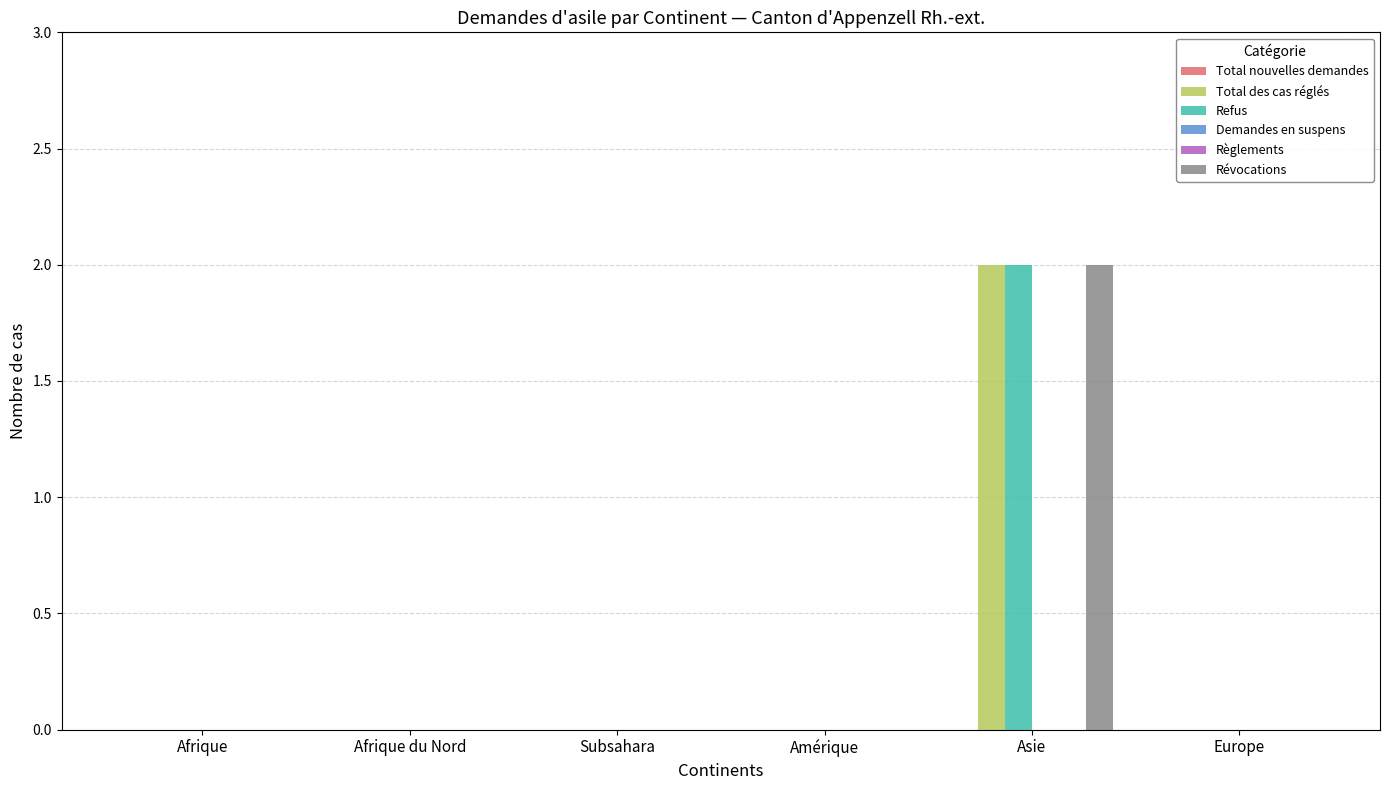

List the labels in order of Règlements value, largest first.

Afrique, Afrique du Nord, Subsahara, Amérique, Asie, Europe